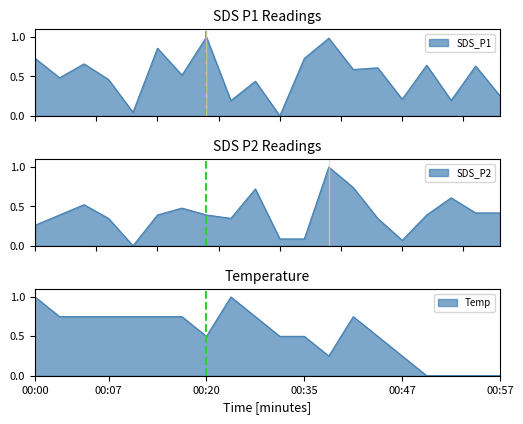

At how many categories does at least one series exceed 0?

20